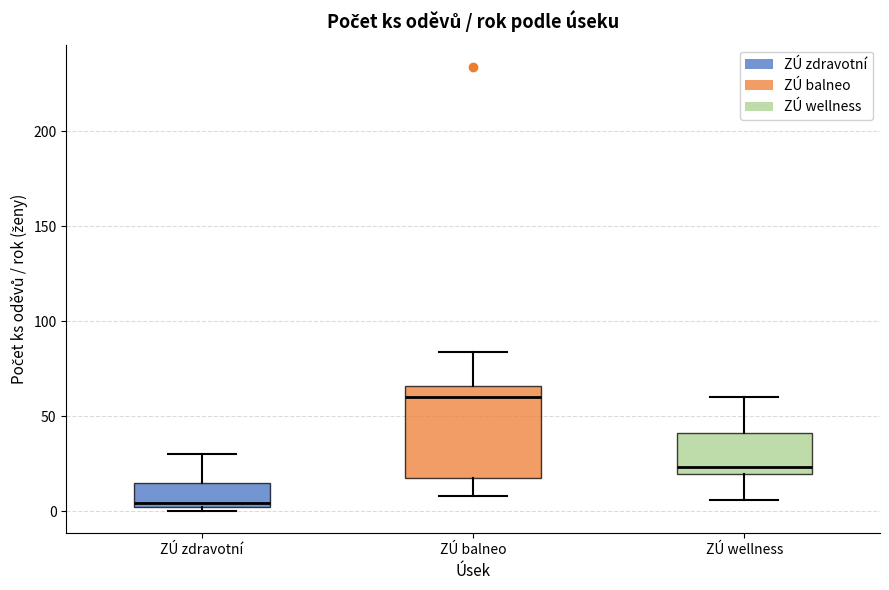

Where is the upper edge of the box for ZÚ zdravotní on the y-axis? The values are not printed on the chart, so give them approximately, as read against the axis.

15